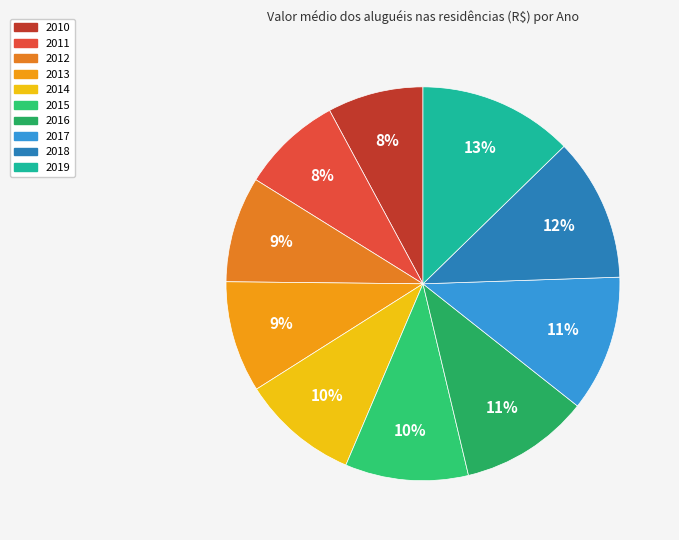

Count the number of slices in the pie.

10